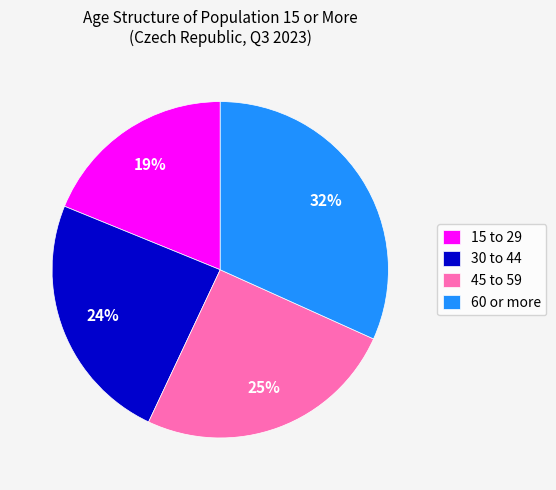

Count the number of slices in the pie.

4